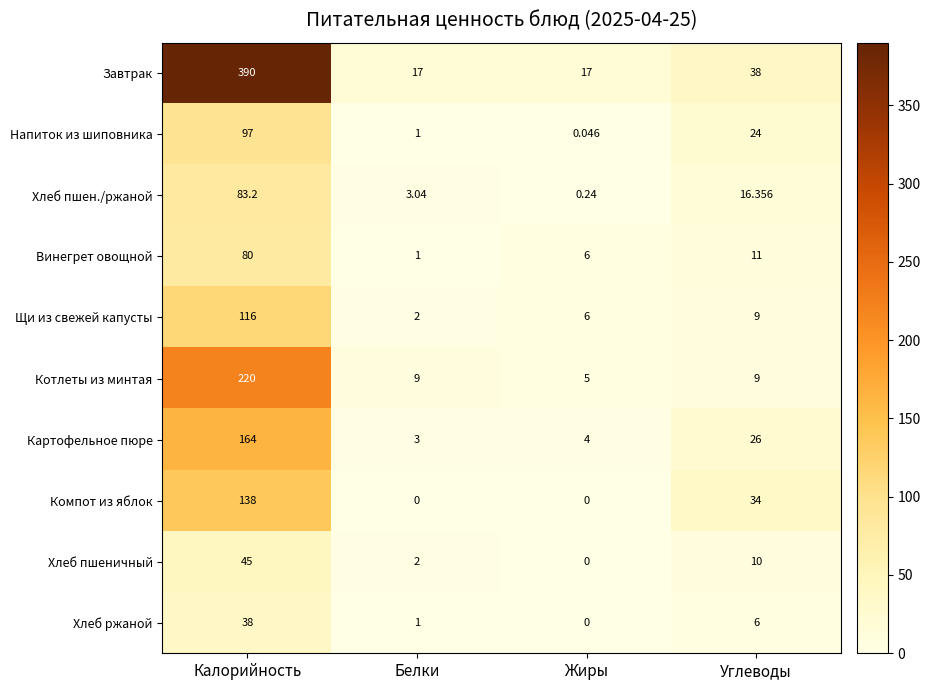

Is the value of Хлеб ржаной at Белки greater than the value of Картофельное пюре at Углеводы?

No